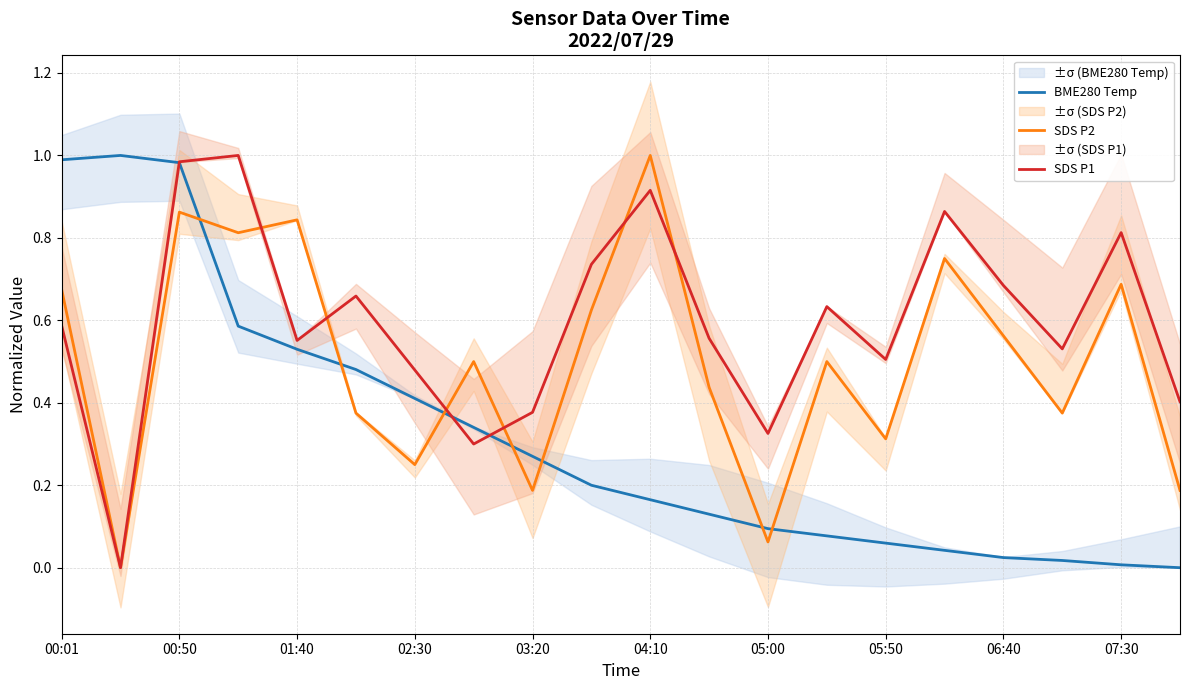

The value of SDS P1 at 05:50 is 0.1. True or false?

False